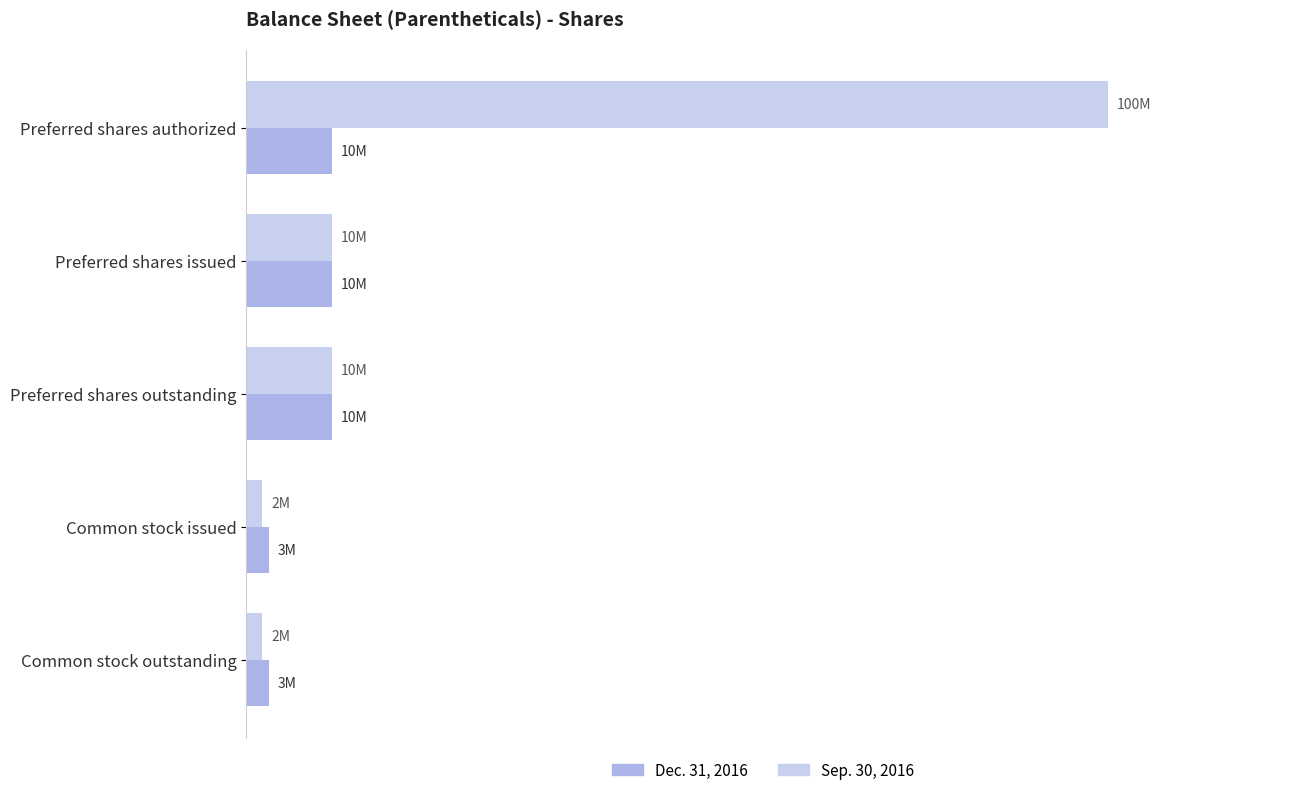

What are all the series names shown in the legend?

Dec. 31, 2016, Sep. 30, 2016